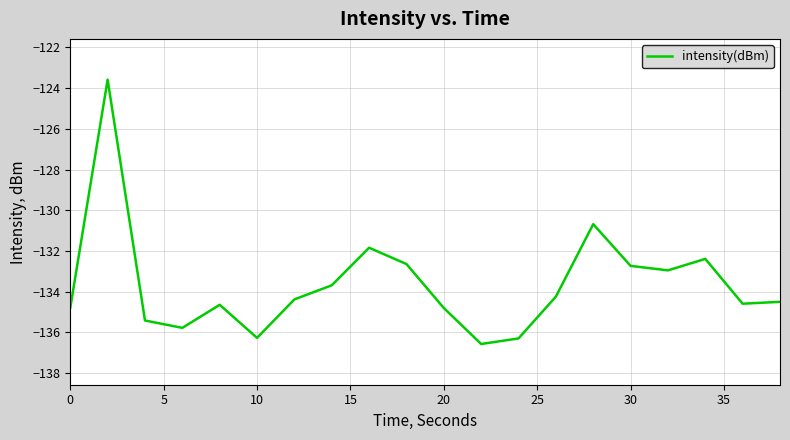

What is the maximum value shown in the chart?

-123.6